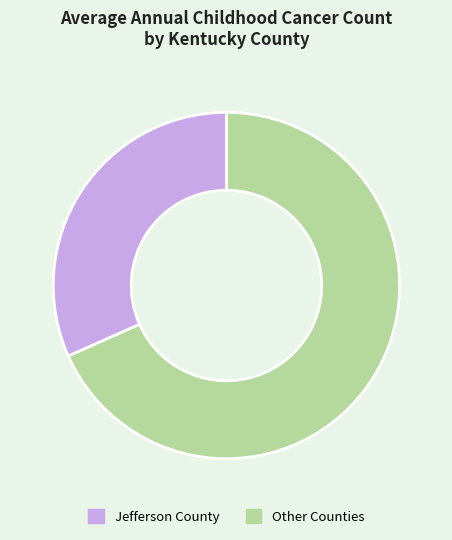

Is there any slice that represents more than half of the pie?

Yes